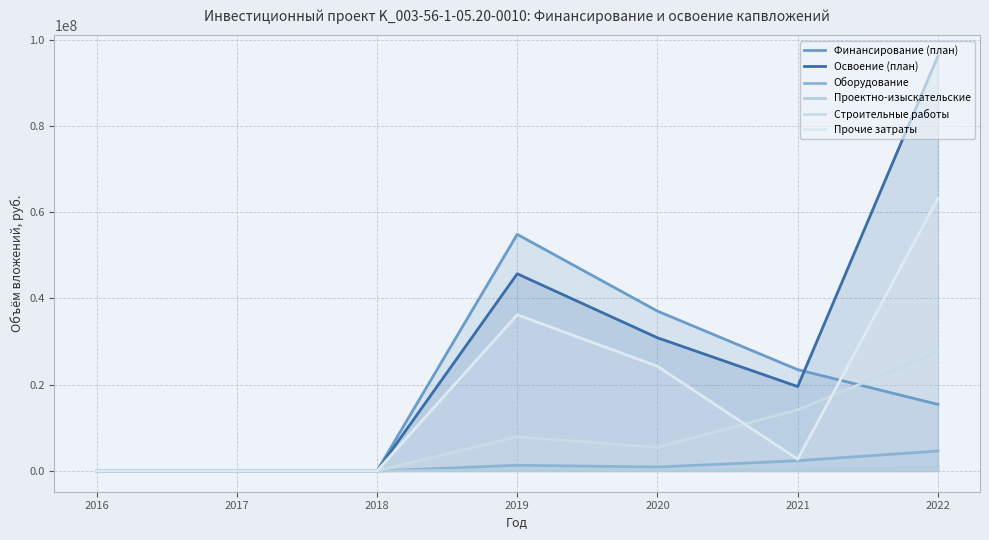

At which category does Оборудование reach its first local peak?

2019